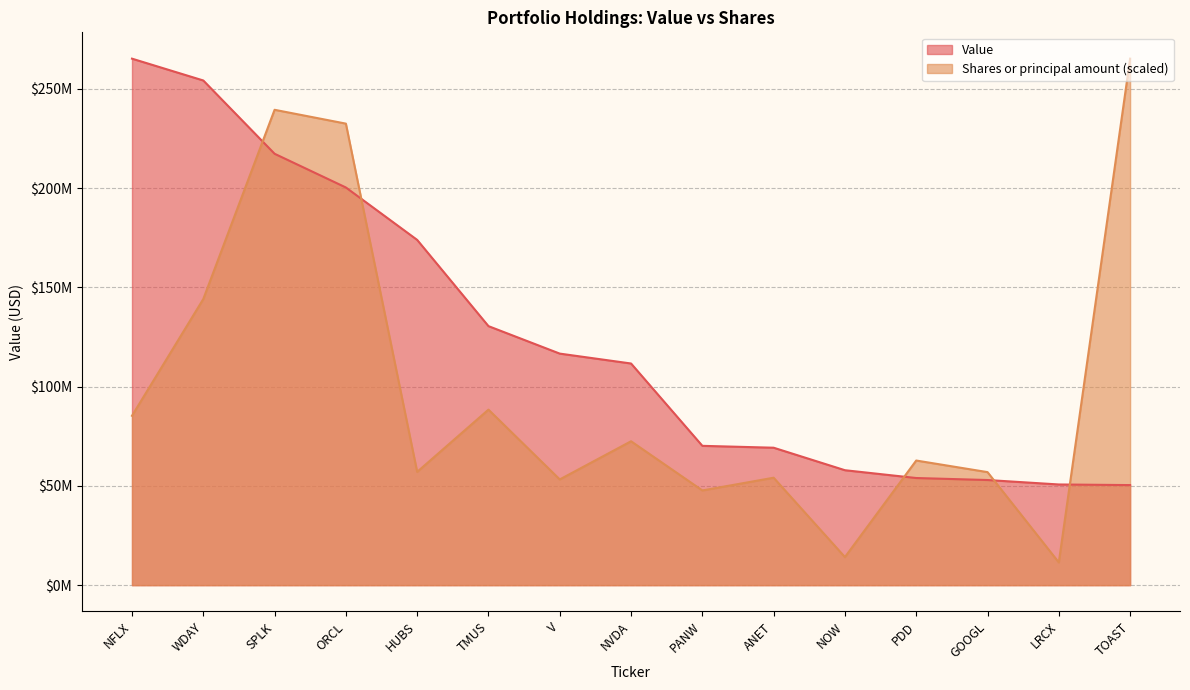

Count the number of data series in this chart.

2